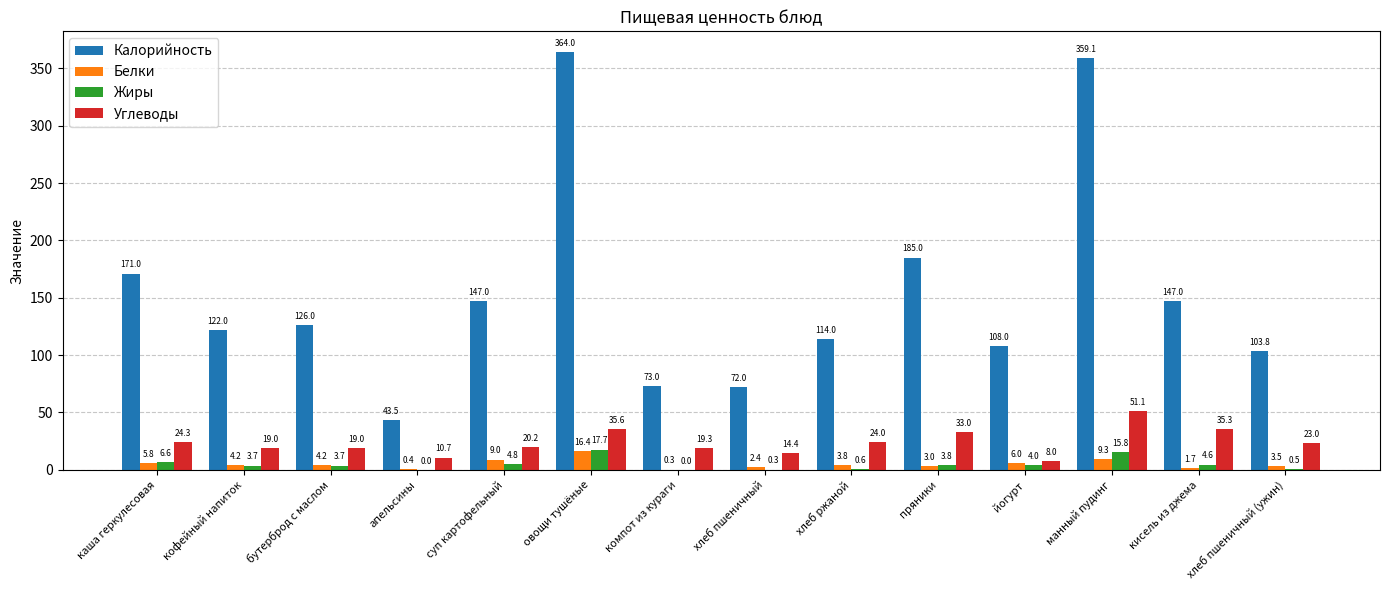

What is the sum of the Жиры values at бутерброд с маслом and апельсины?

3.7